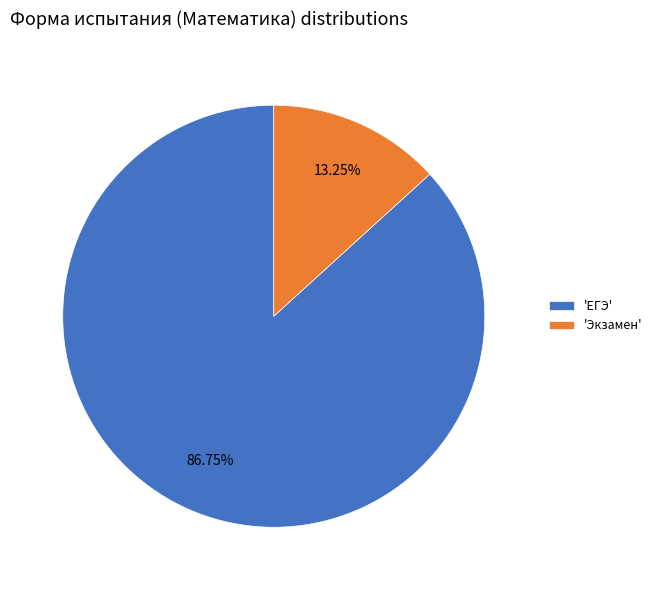

Which category has the smallest portion of the pie?

'Экзамен'